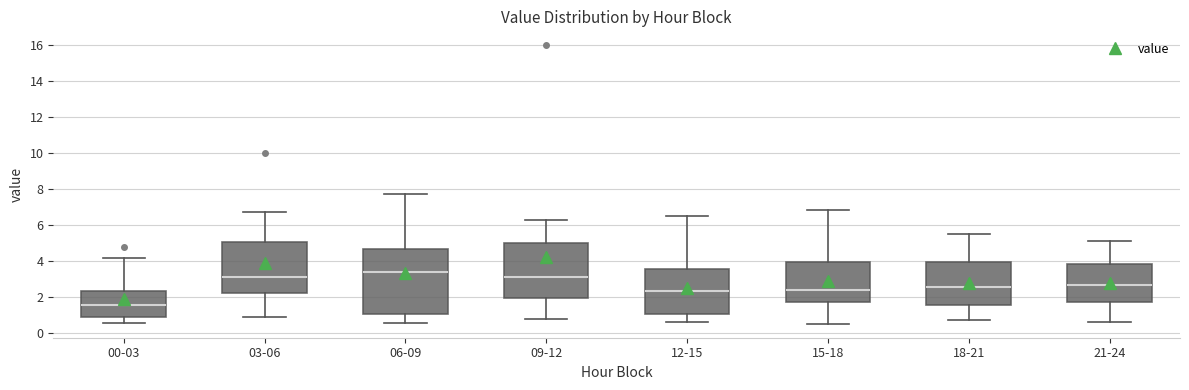

Which box is the tallest, from its lower edge to its upper edge?

06-09